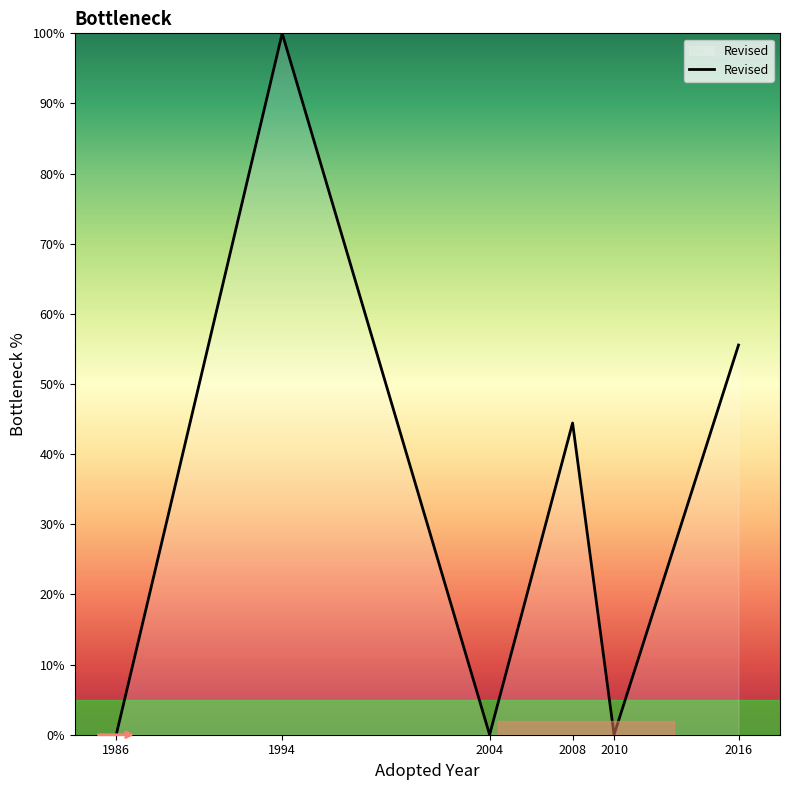

Read the value at 2008.

44.4